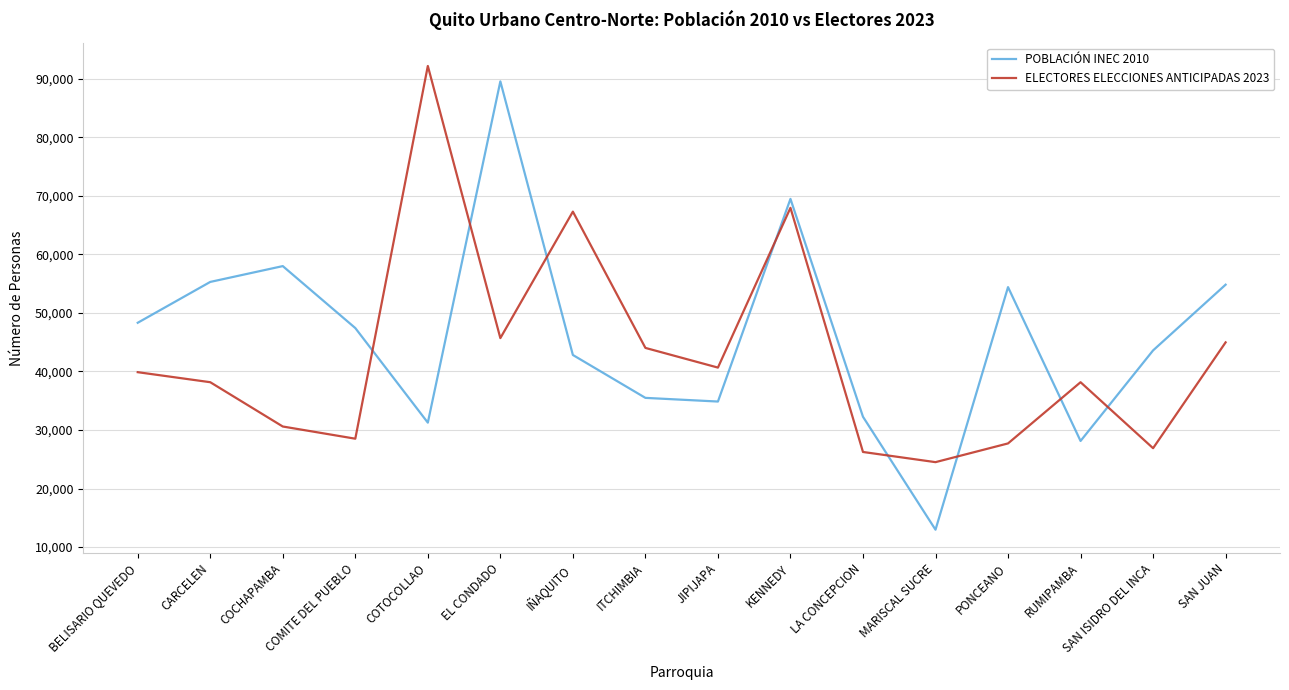

How many times do POBLACIÓN INEC 2010 and ELECTORES ELECCIONES ANTICIPADAS 2023 cross each other?

8